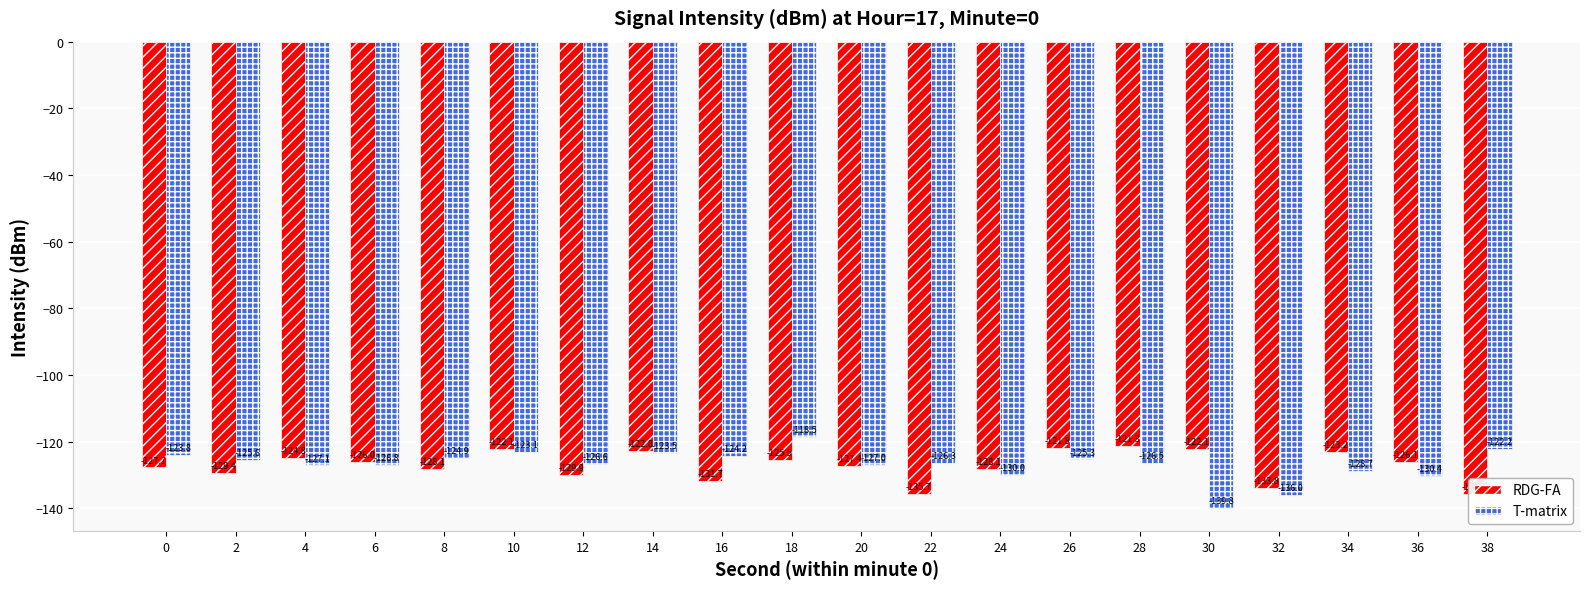

At 12, list the series in order from smallest to largest.

RDG-FA, T-matrix